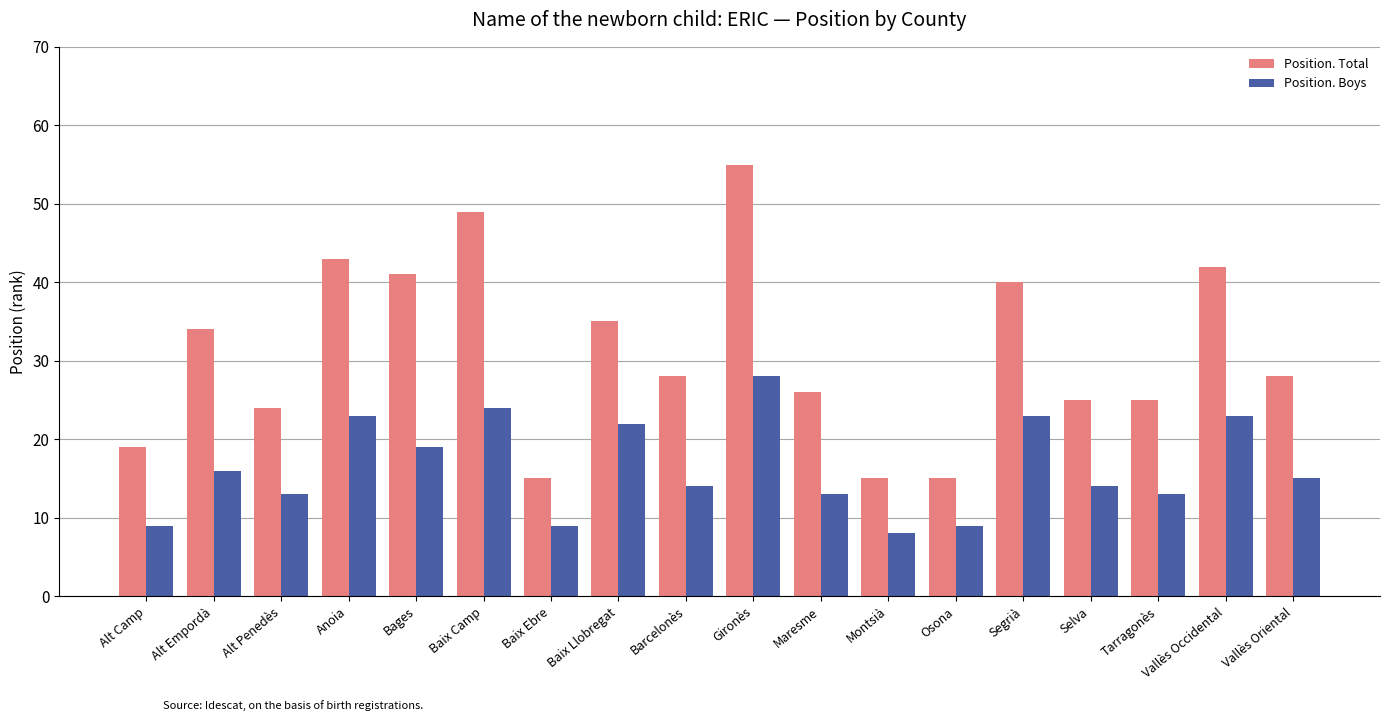

Is the value of Position. Boys at Barcelonès greater than the value of Position. Total at Alt Penedès?

No